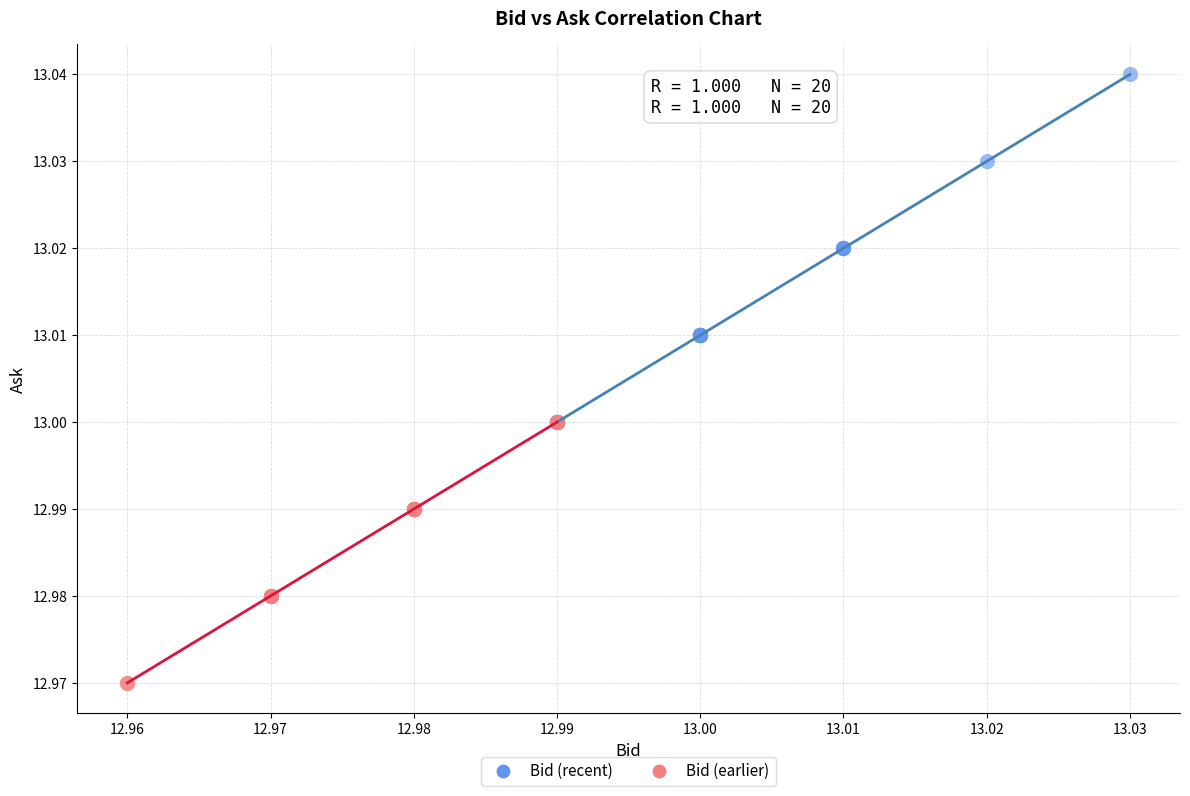

Which series contains the lowest Y value?

Bid (earlier)